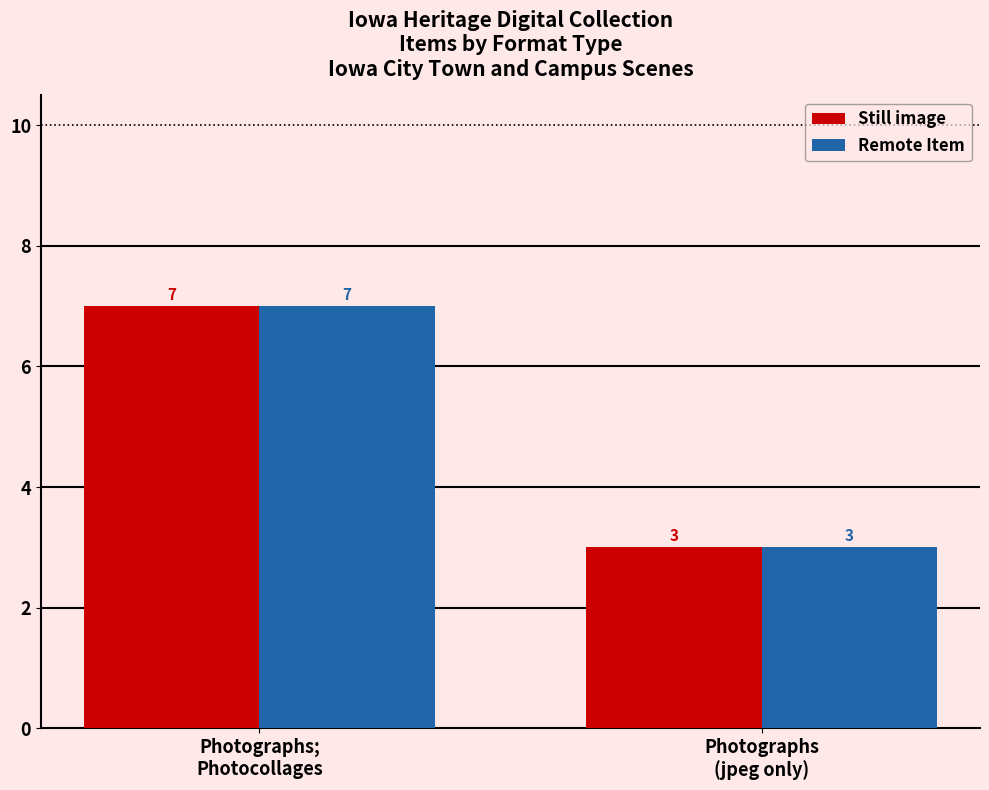

What is the sum of all Remote Item values?

10